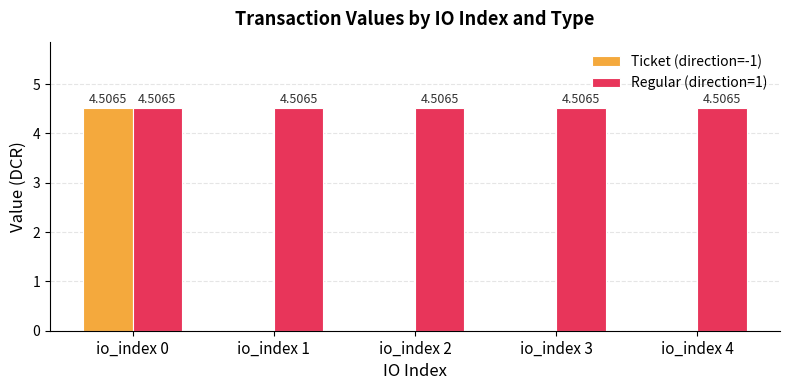

What is the total value across all series at io_index 4?

4.5